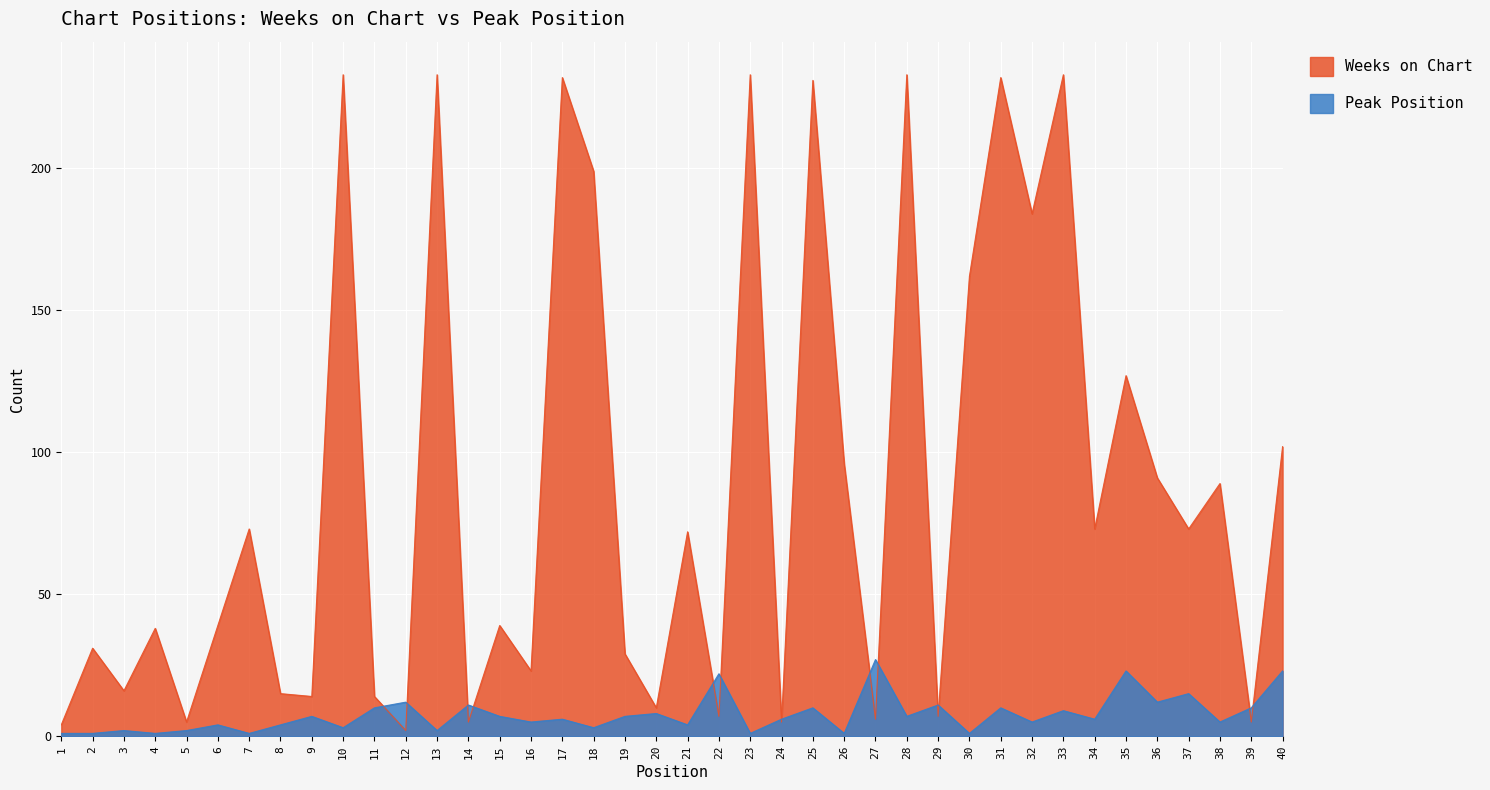

What is the minimum value shown in the chart?

1